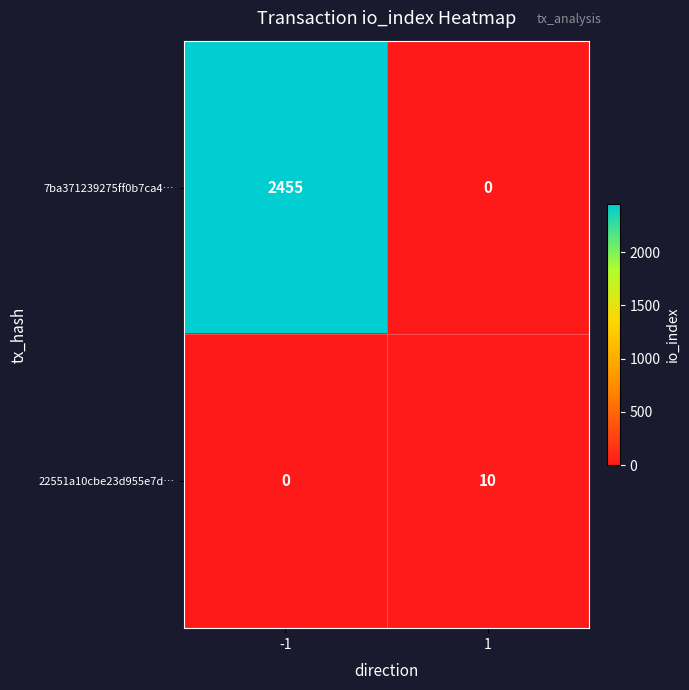

What is the difference between the maximum and minimum values in the 22551a10cbe23d955e7d… series?

10